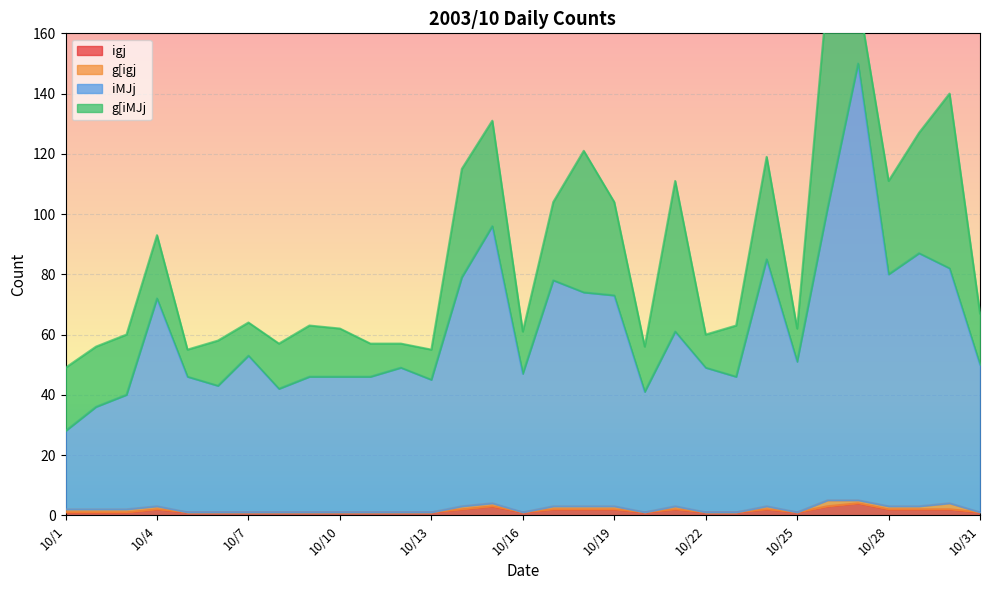

True or false: igj and iMJj intersect in this chart.

False